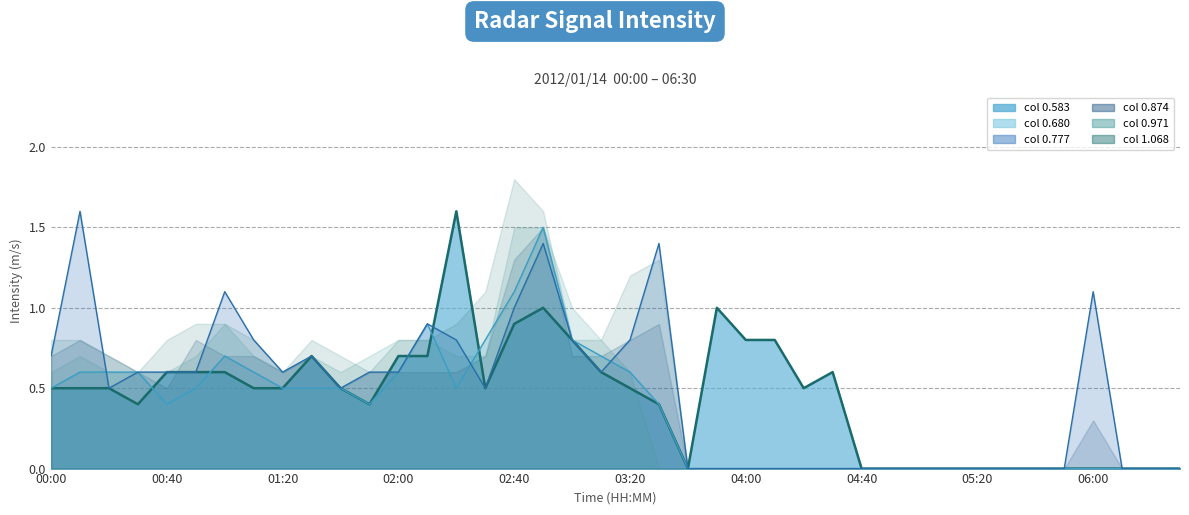

What is the sum of the 0.583_line values at 01:20 and 11?

0.9